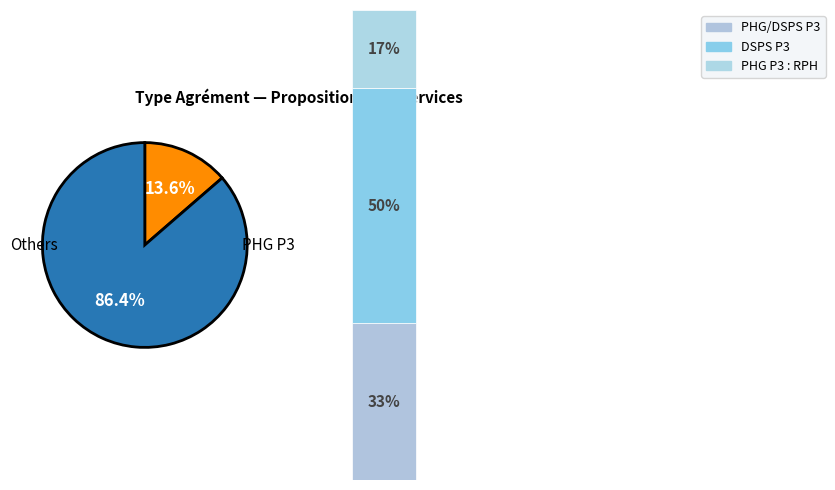

Which category has the smallest portion of the pie?

PHG P3 : RPH